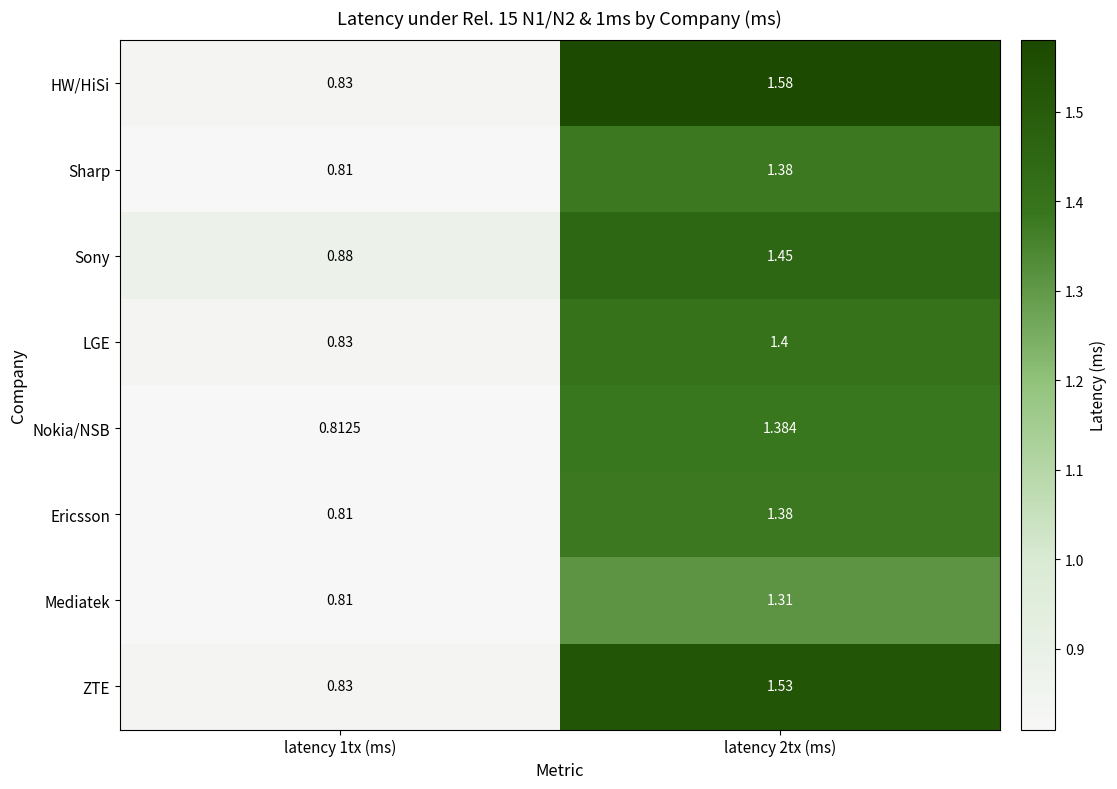

Which series has the largest total across all categories?

HW/HiSi